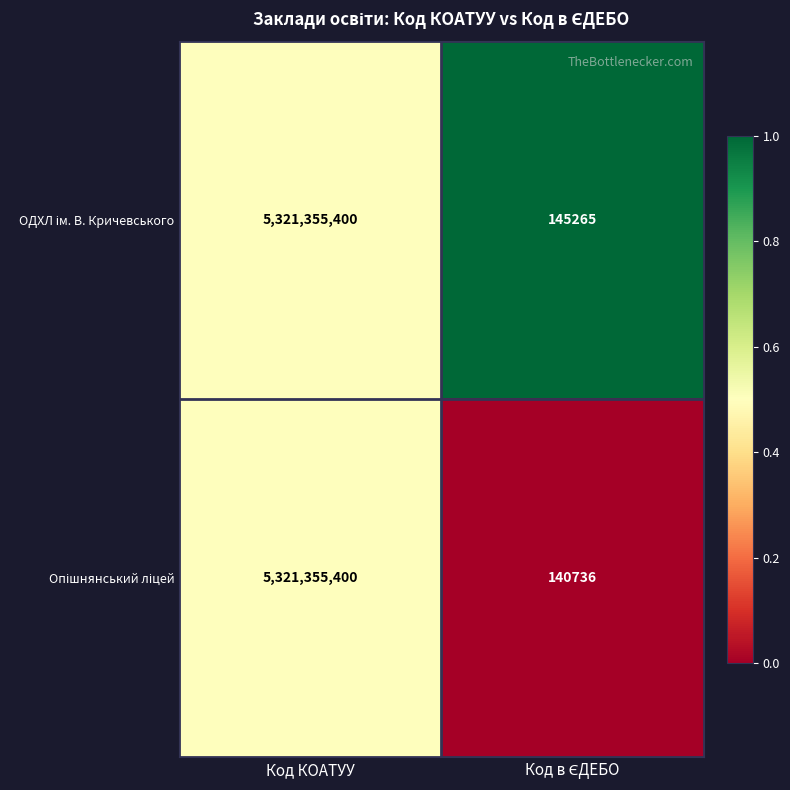

What is the greatest value displayed?

5321355400